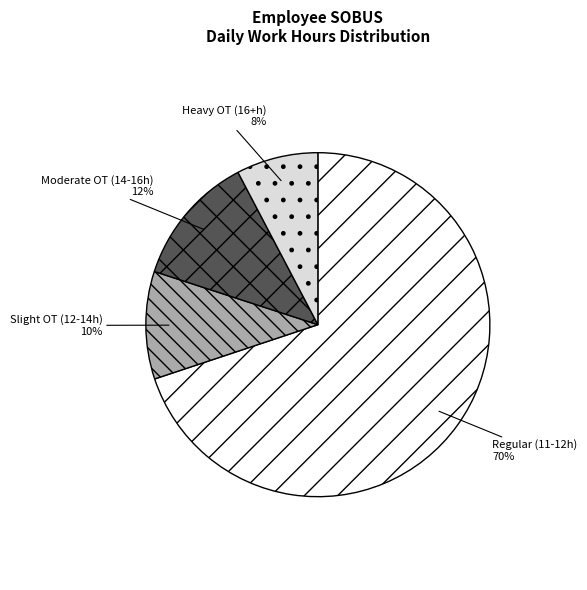

Is the sum of Slight OT (12-14h) and Regular (11-12h) greater than half?

Yes